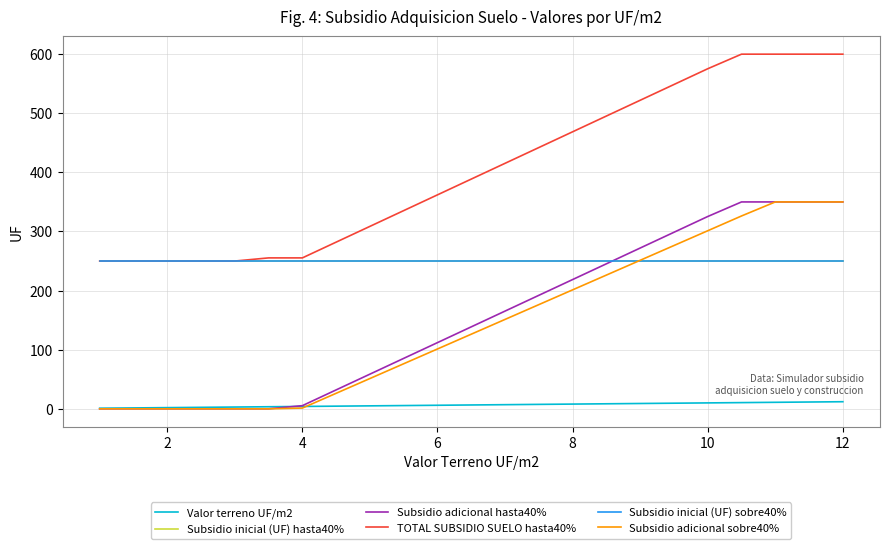

True or false: TOTAL SUBSIDIO SUELO hasta40% and Valor terreno UF/m2 intersect in this chart.

False